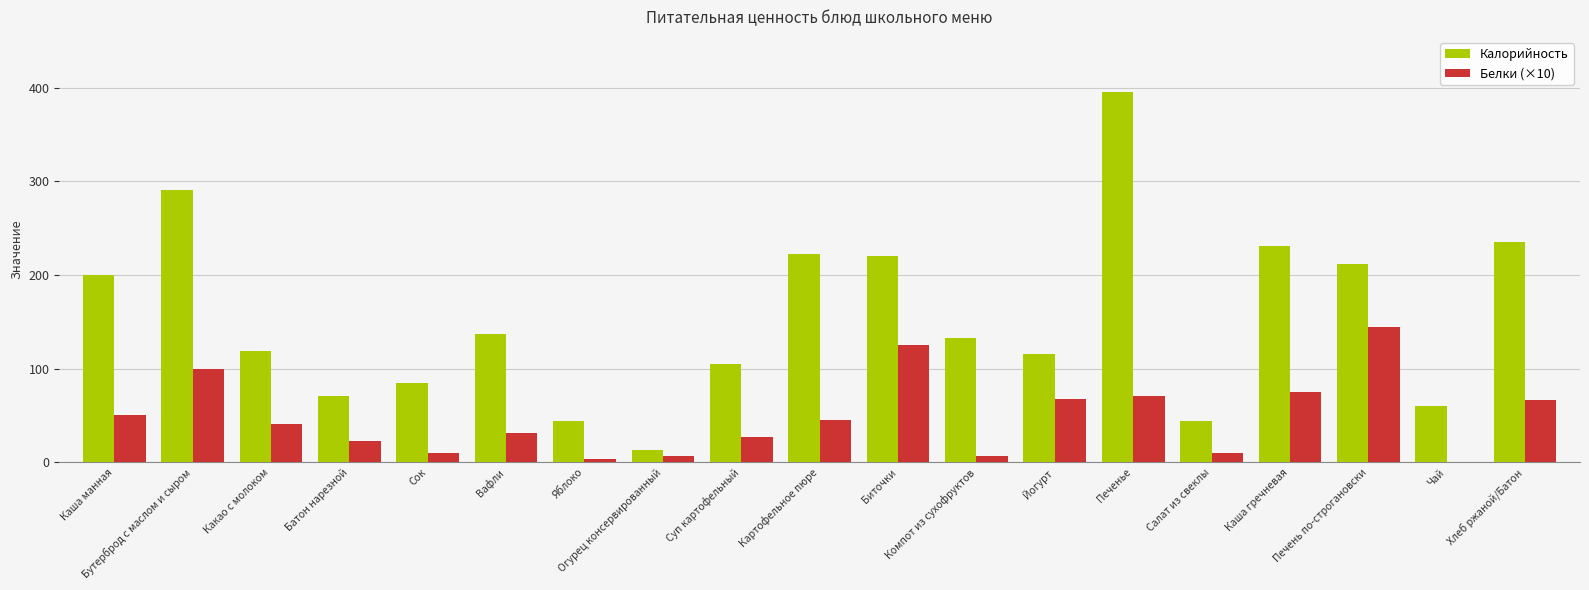

At which label does Белки (×10) reach its peak?

Печень по-строгановски